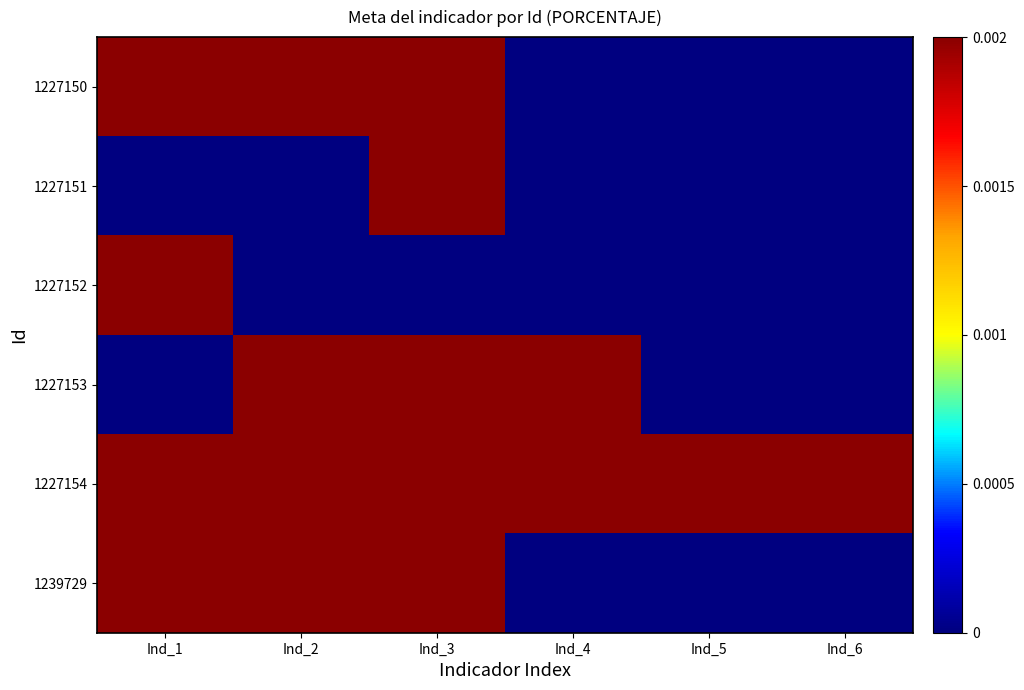

Reading left to right, transcribe all the data shown in this chart.

1227150: Ind_1=0.0	Ind_2=0.0	Ind_3=0.0	Ind_4=0.0	Ind_5=0.0	Ind_6=0.0
1227151: Ind_1=0.0	Ind_2=0.0	Ind_3=0.0	Ind_4=0.0	Ind_5=0.0	Ind_6=0.0
1227152: Ind_1=0.0	Ind_2=0.0	Ind_3=0.0	Ind_4=0.0	Ind_5=0.0	Ind_6=0.0
1227153: Ind_1=0.0	Ind_2=0.0	Ind_3=0.0	Ind_4=0.0	Ind_5=0.0	Ind_6=0.0
1227154: Ind_1=0.0	Ind_2=0.0	Ind_3=0.0	Ind_4=0.0	Ind_5=0.0	Ind_6=0.0
1239729: Ind_1=0.0	Ind_2=0.0	Ind_3=0.0	Ind_4=0.0	Ind_5=0.0	Ind_6=0.0